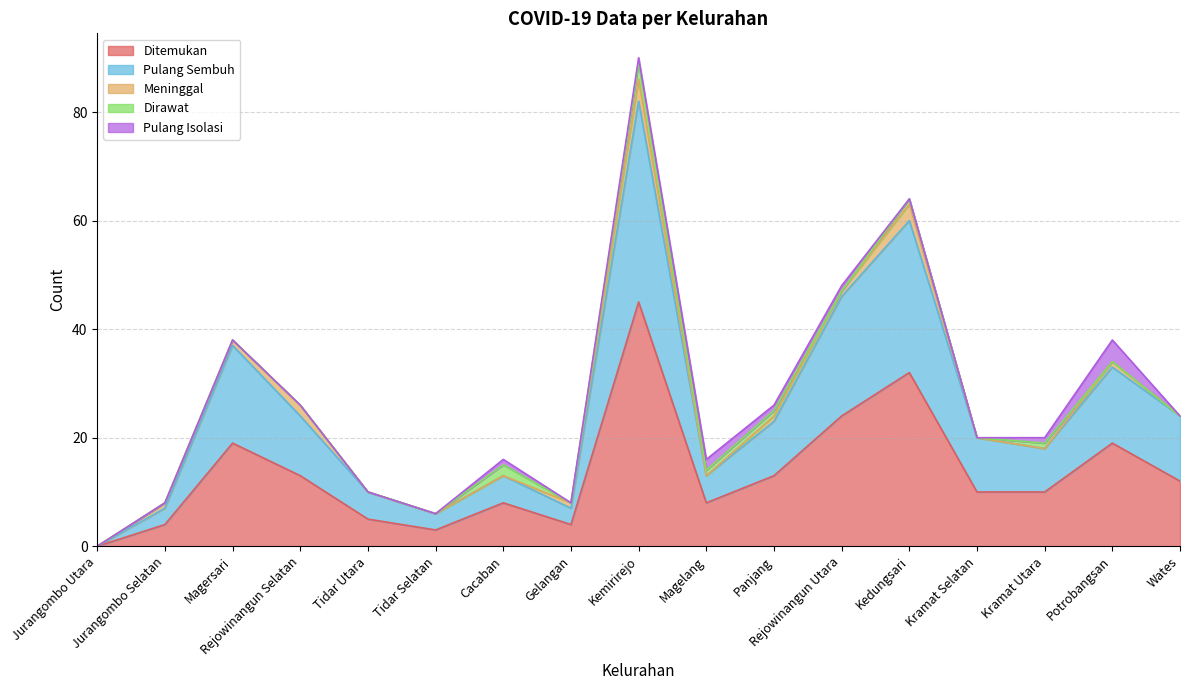

What is the maximum value shown in the chart?

45